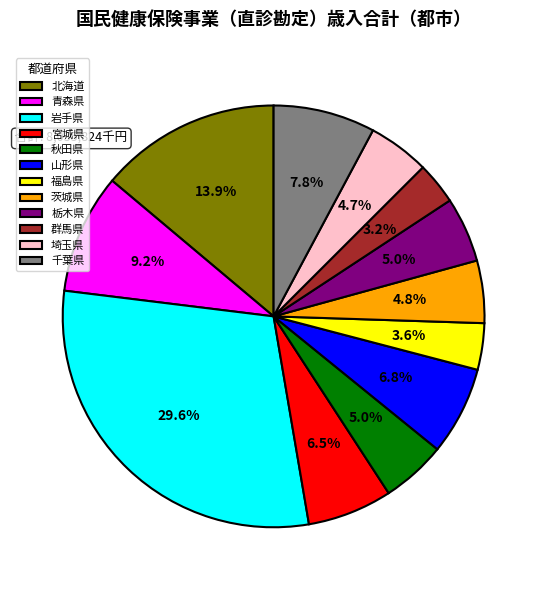

Which has a higher value, 群馬県 or 北海道?

北海道